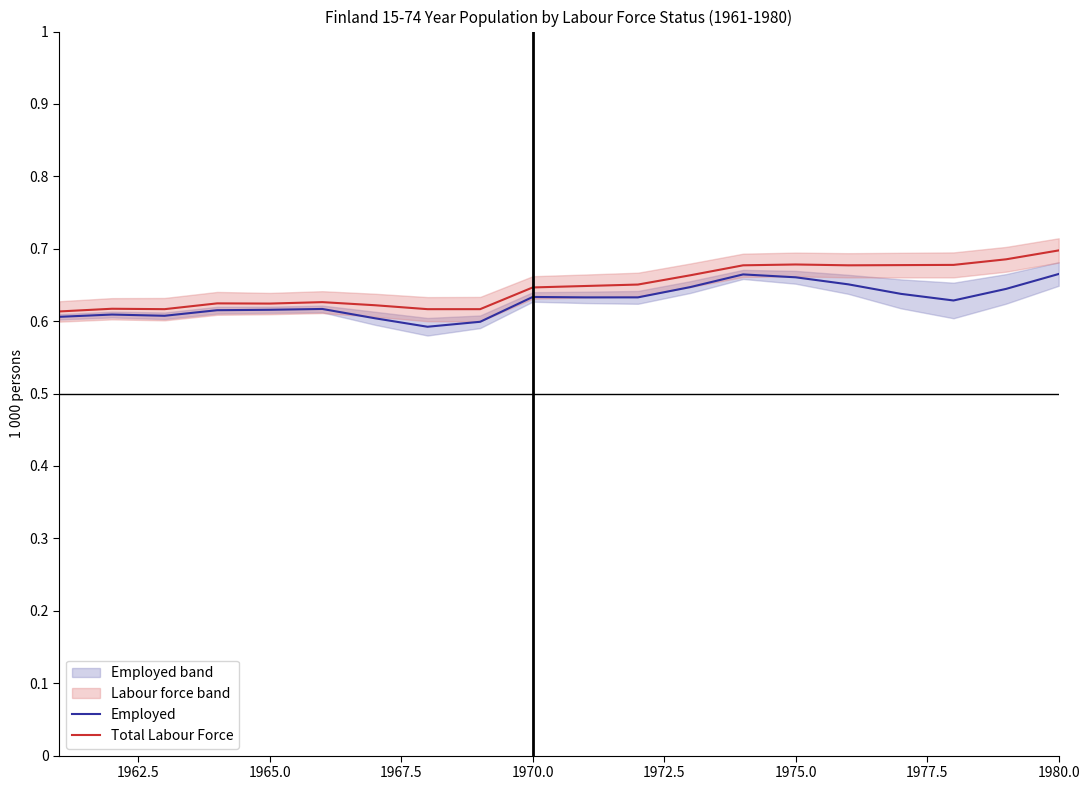

True or false: Total Labour Force and Employed cross at least once.

False